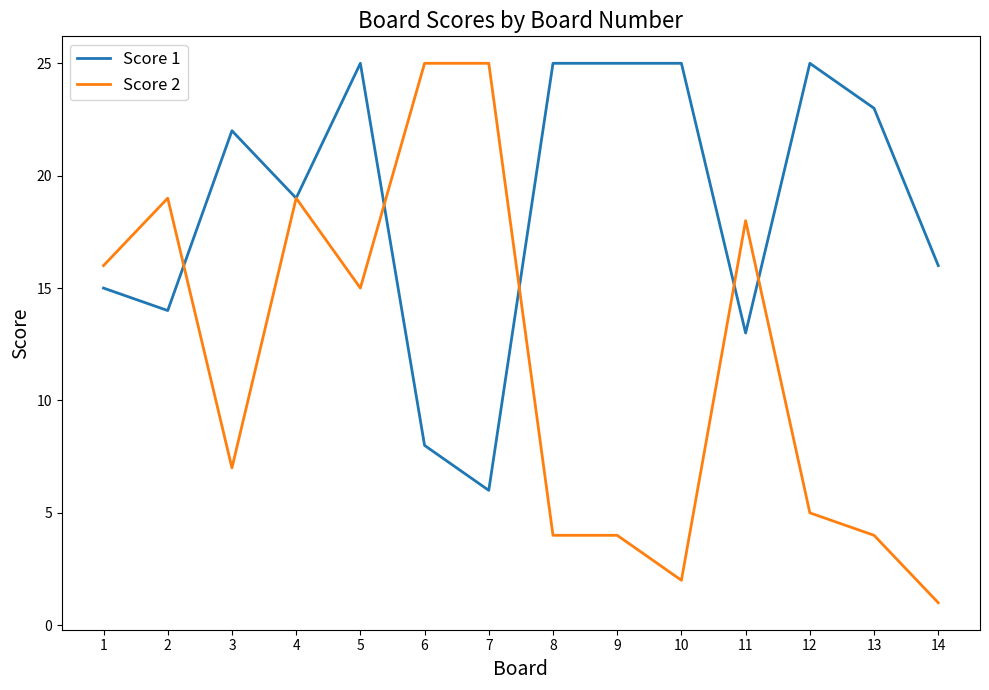

The value of Score 2 at 3 is 7. True or false?

True